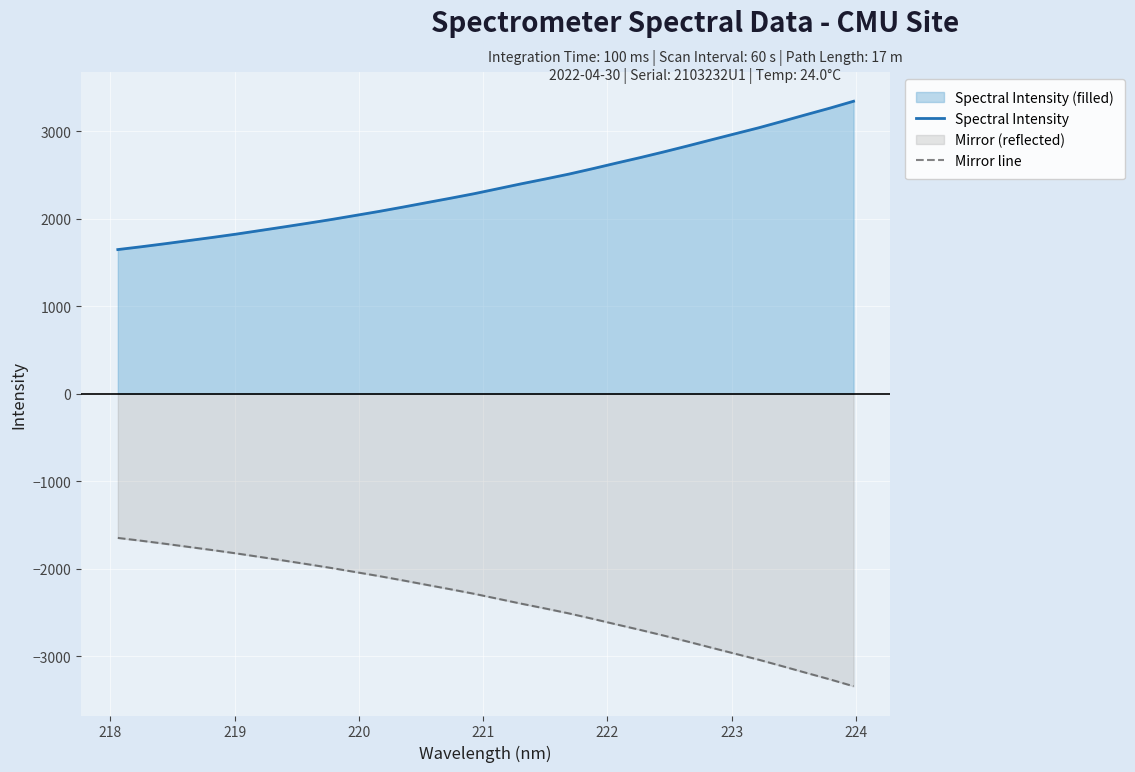

True or false: Spectral Intensity and Mirror line cross at least once.

False